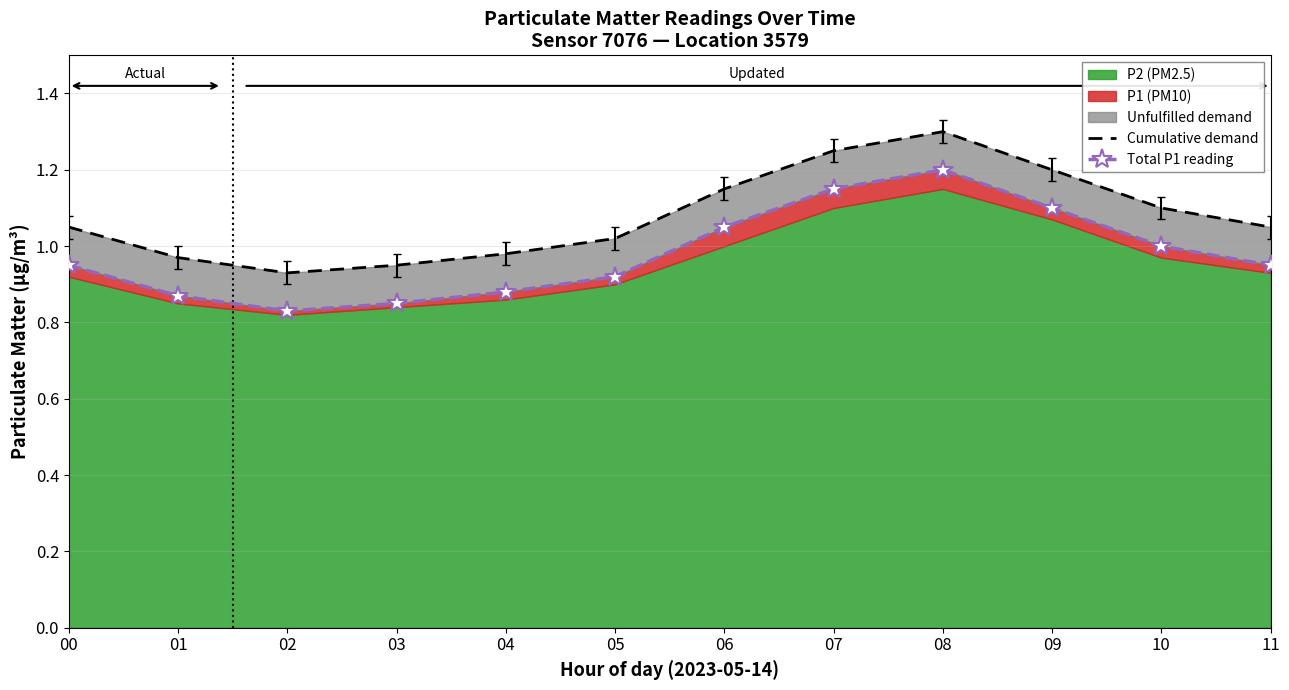

How many lines are shown in the chart?

2